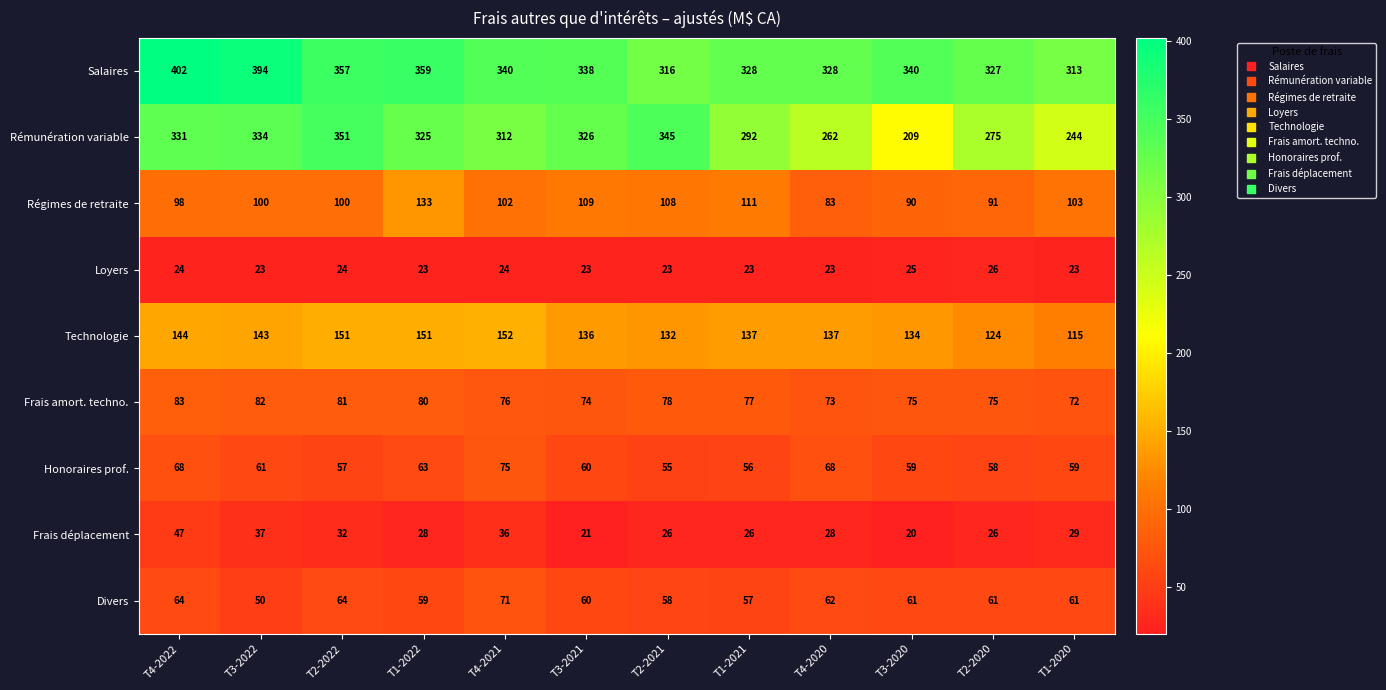

What is the sum of all Salaires values?

4142